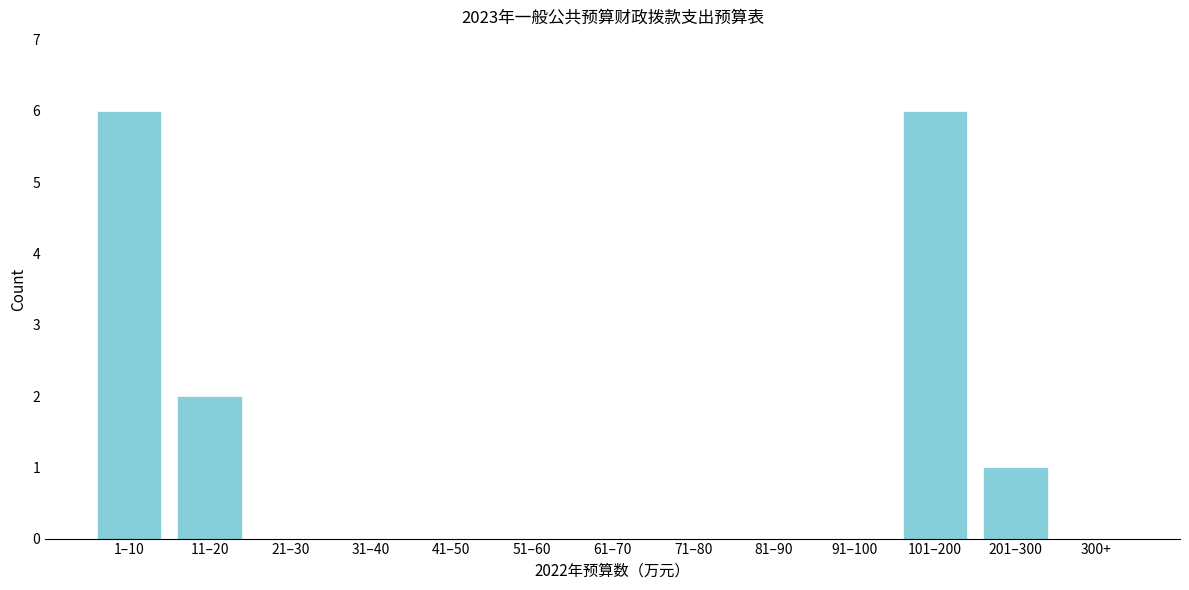

Reading left to right, transcribe all the data shown in this chart.

1–10=6	11–20=2	21–30=0	31–40=0	41–50=0	51–60=0	61–70=0	71–80=0	81–90=0	91–100=0	101–200=6	201–300=1	300+=0